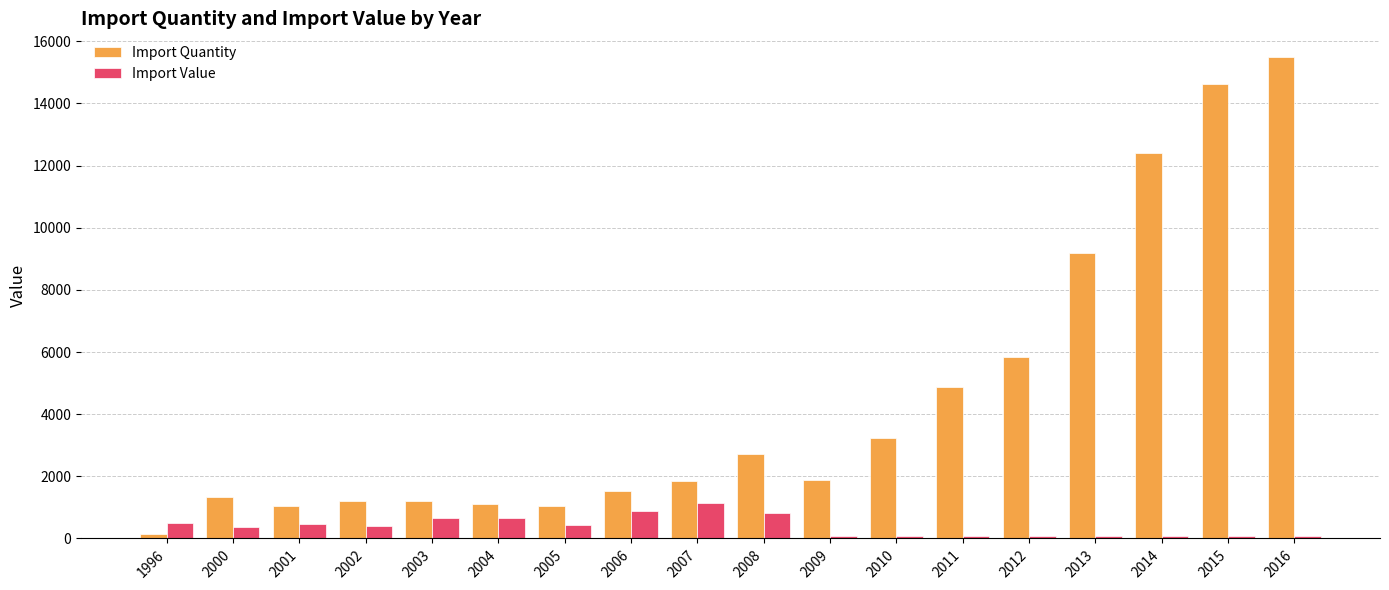

What is the difference between the maximum and second lowest values in the Import Value series?

1051.0